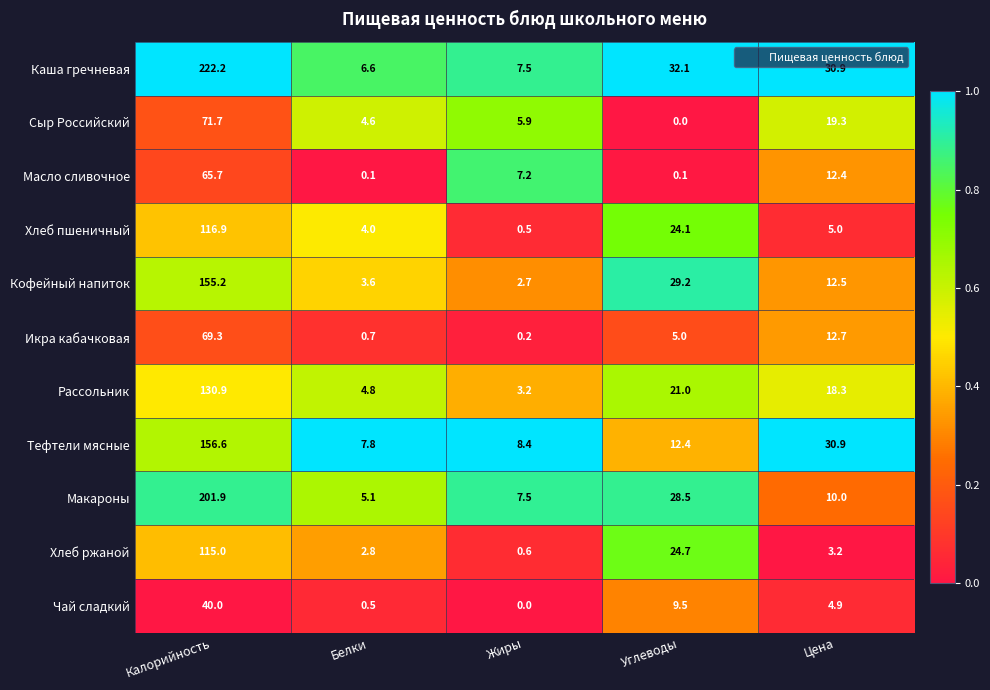

What is the greatest value displayed?

222.2